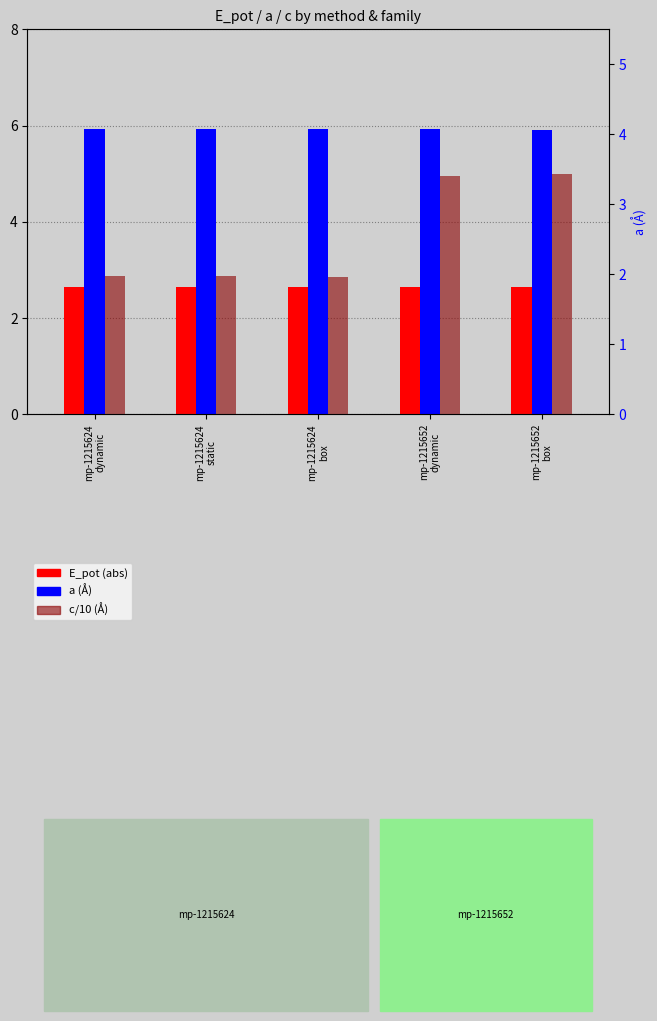

Where is a (Å) nearest to the value 4?

mp-1215652
box